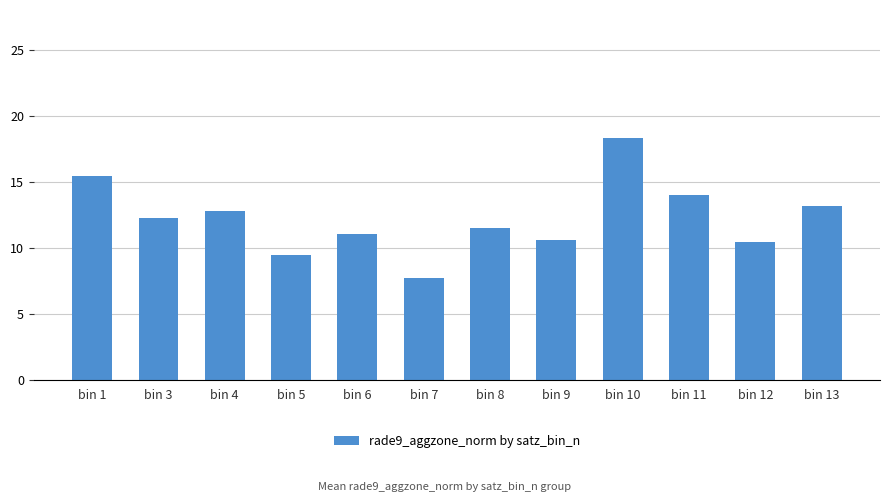

Reading left to right, transcribe all the data shown in this chart.

15.4	12.2	12.8	9.5	11.0	7.7	11.5	10.6	18.3	14.0	10.4	13.2